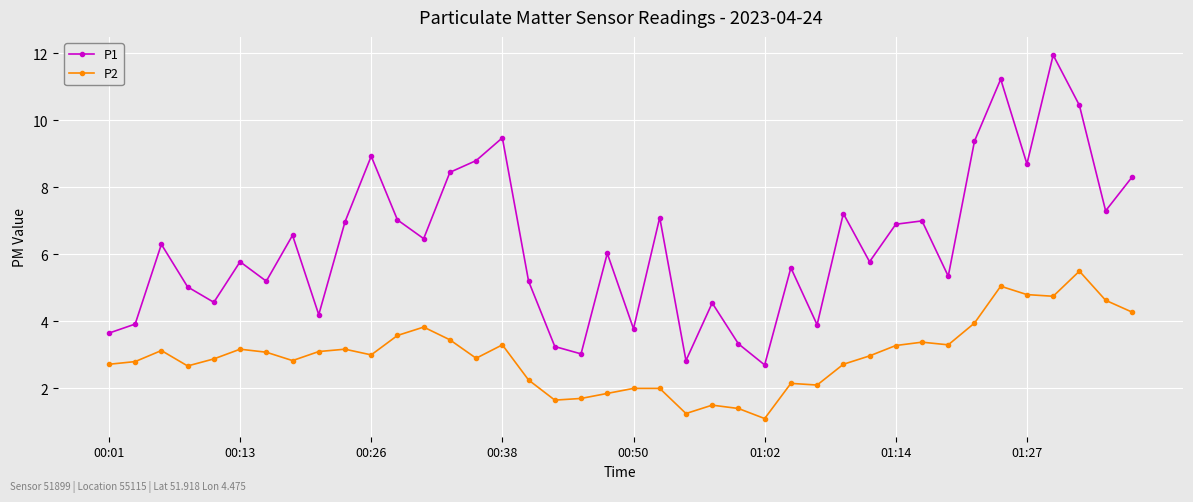

What is the value of the P2 point at the 5th from the left?

2.9